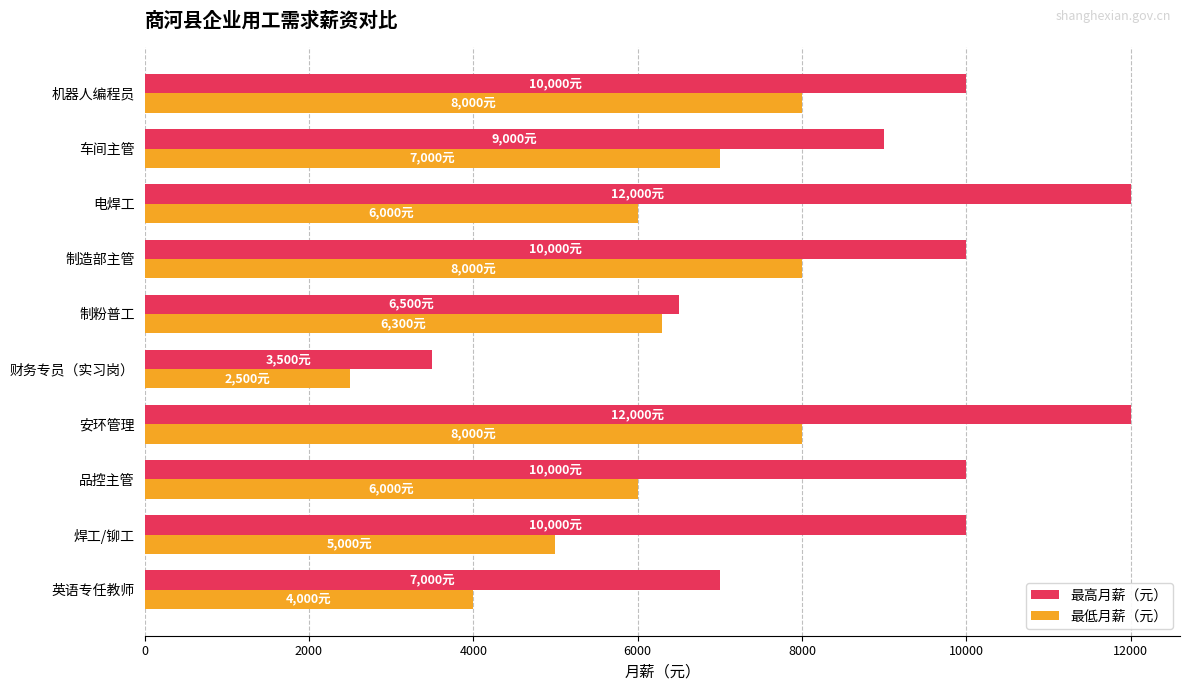

At which category does the chart reach its minimum across all series?

财务专员（实习岗）